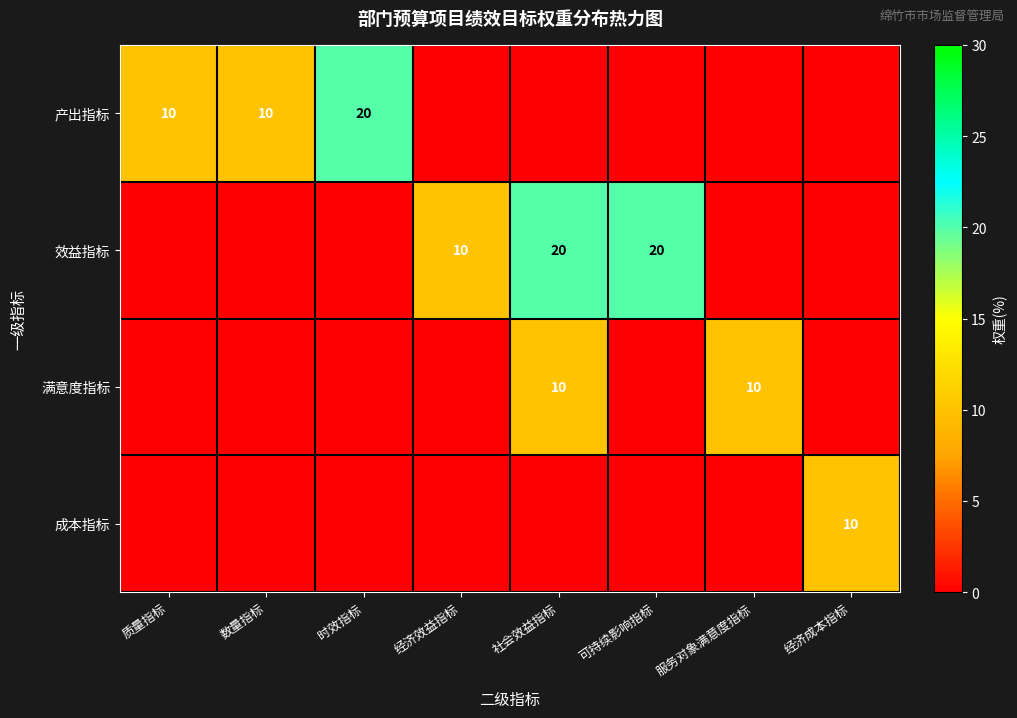

Is it true that 产出指标 equals 10 at 时效指标?

False